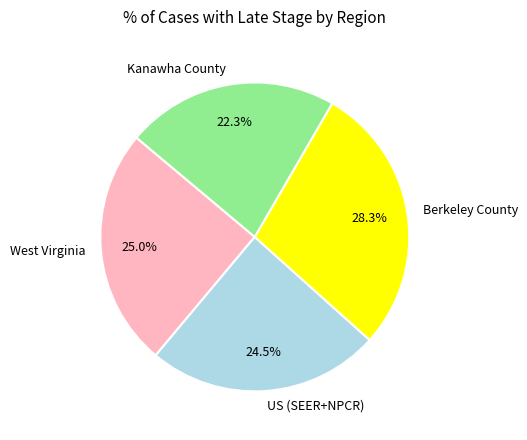

Between Berkeley County and West Virginia, which is larger?

Berkeley County